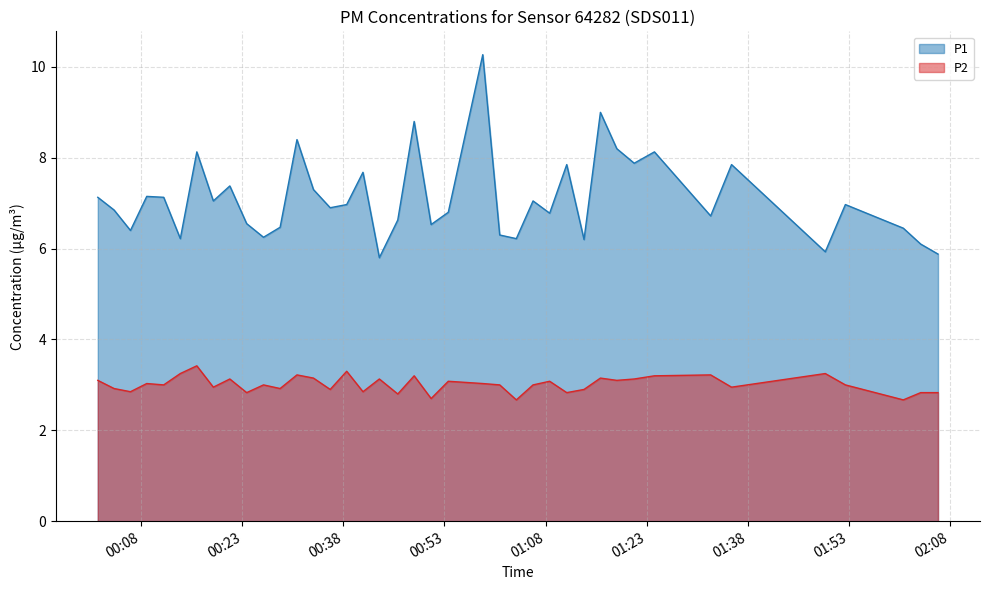

List the series in order of their overall mean, lowest first.

P2, P1